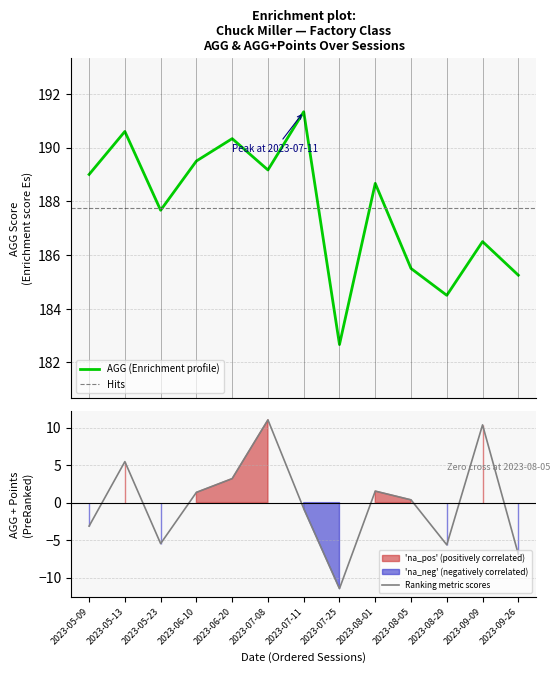

Is this an area chart (filled region under the line)?

No